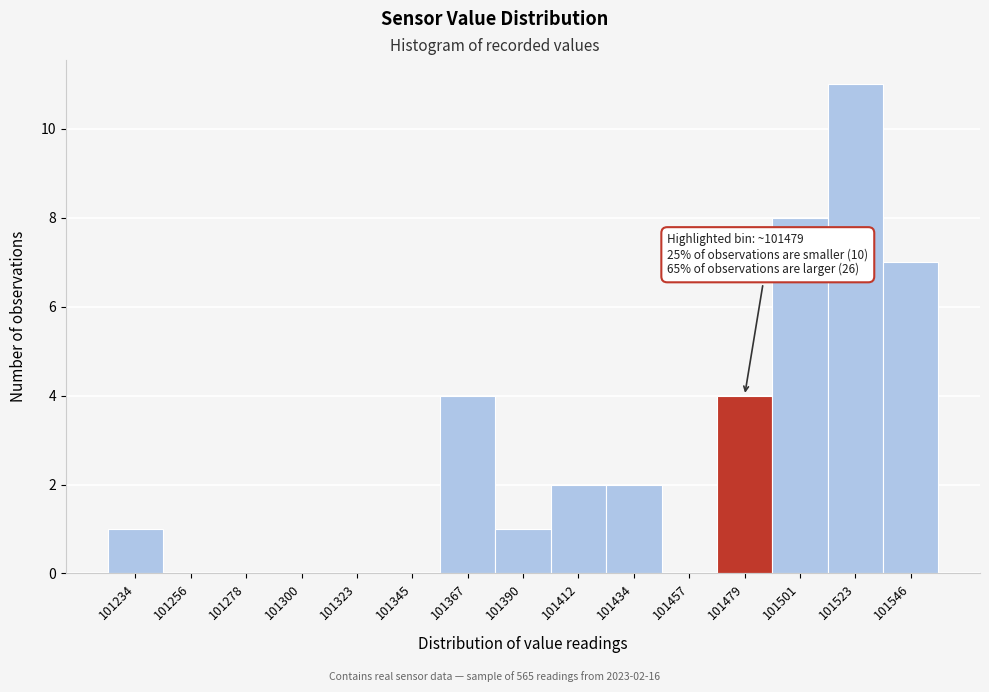

Reading left to right, extract all data points from this chart.

101234=1	101256=0	101278=0	101300=0	101323=0	101345=0	101367=4	101390=1	101412=2	101434=2	101457=0	101479=4	101501=8	101523=11	101546=7